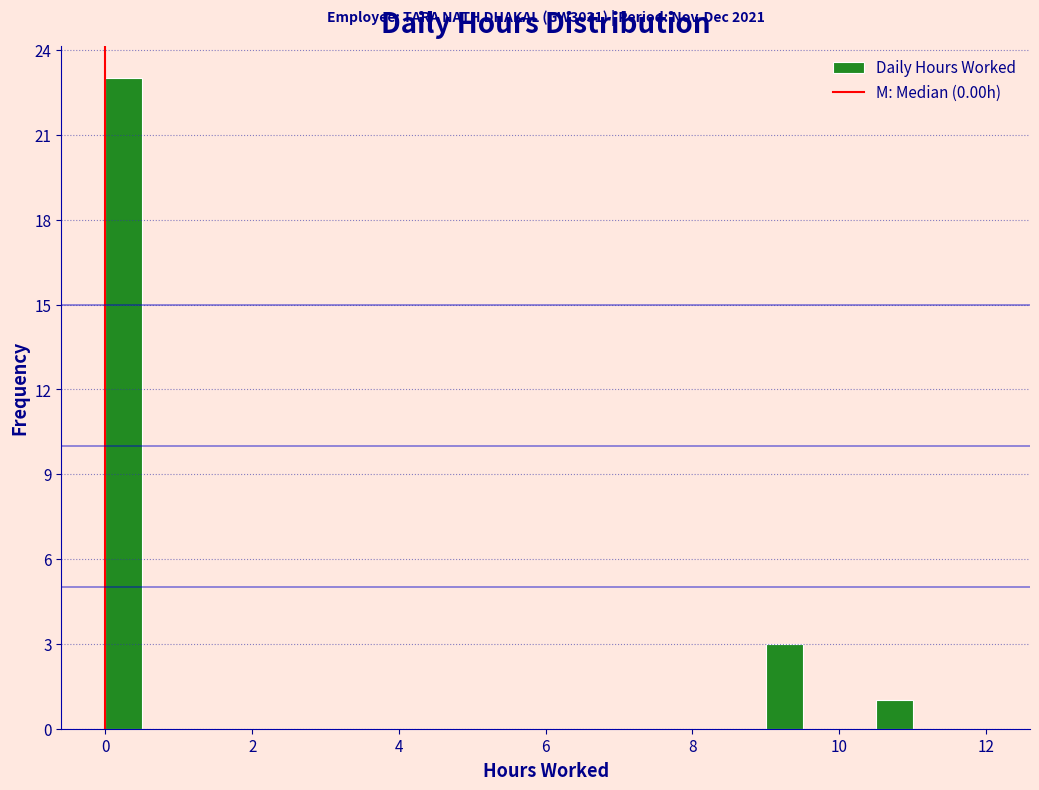

Read against the x-axis, roughly where is the centre of the tallest bar?

0.2